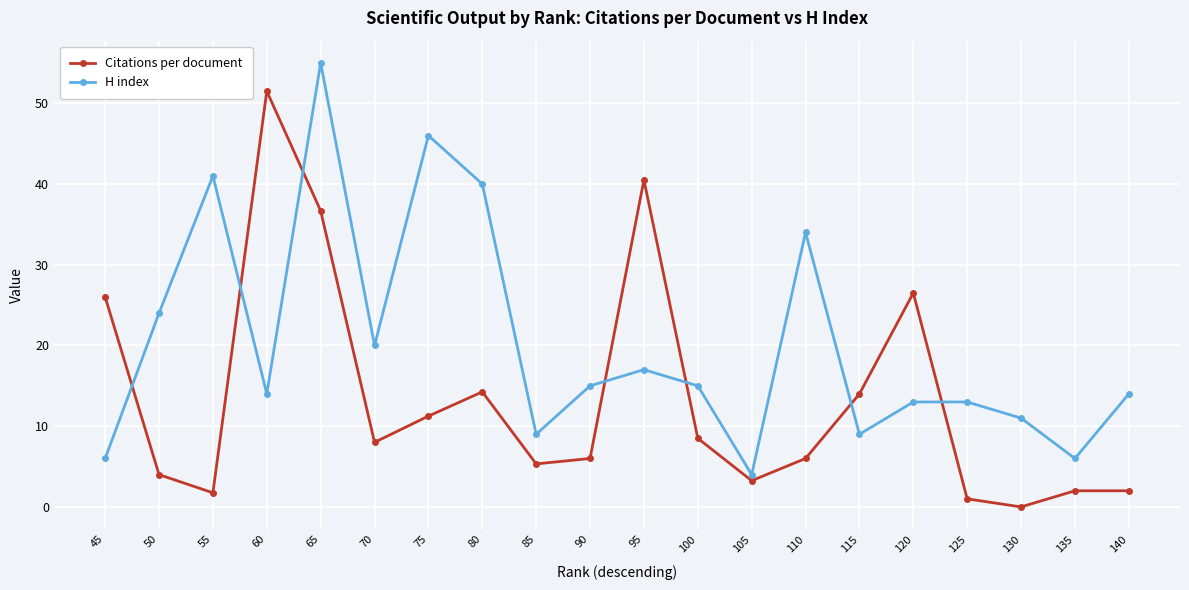

How many categories are shown in the chart?

20